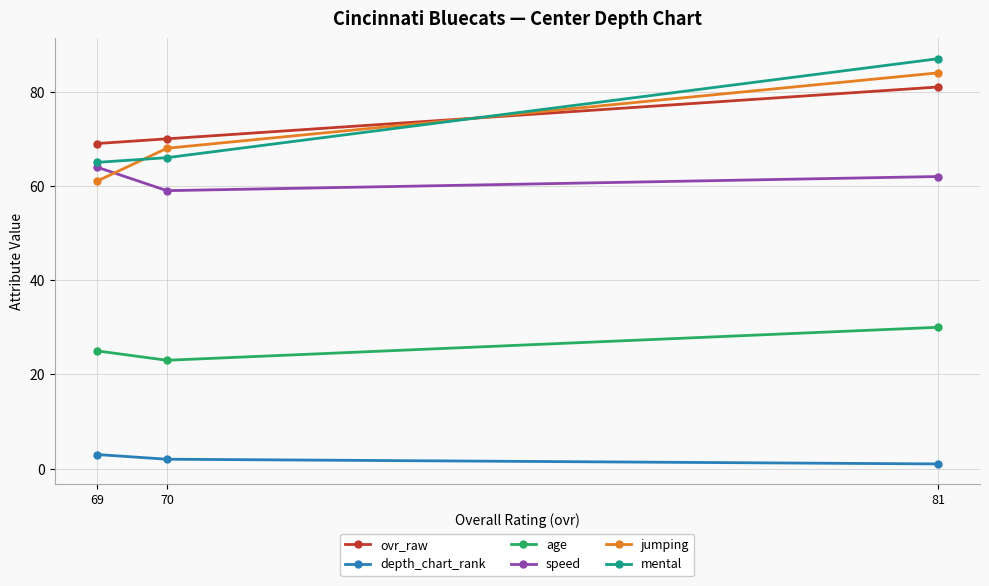

What is the sum of the depth_chart_rank values at 70 and 81?

3